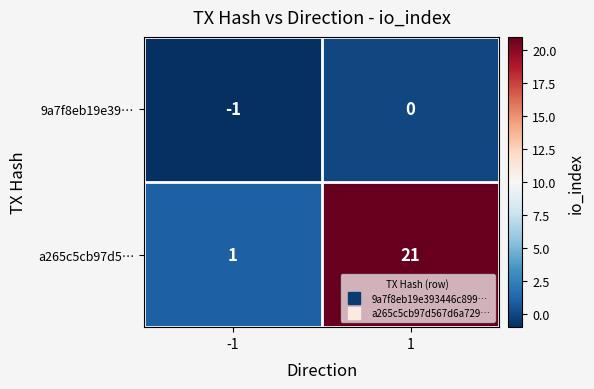

Reading left to right, what are all the values shown in this chart?

9a7f8eb19e39…: -1	0
a265c5cb97d5…: 1	21